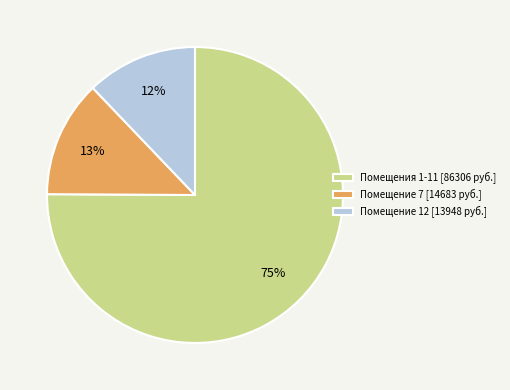

How many slices are in this pie chart?

3